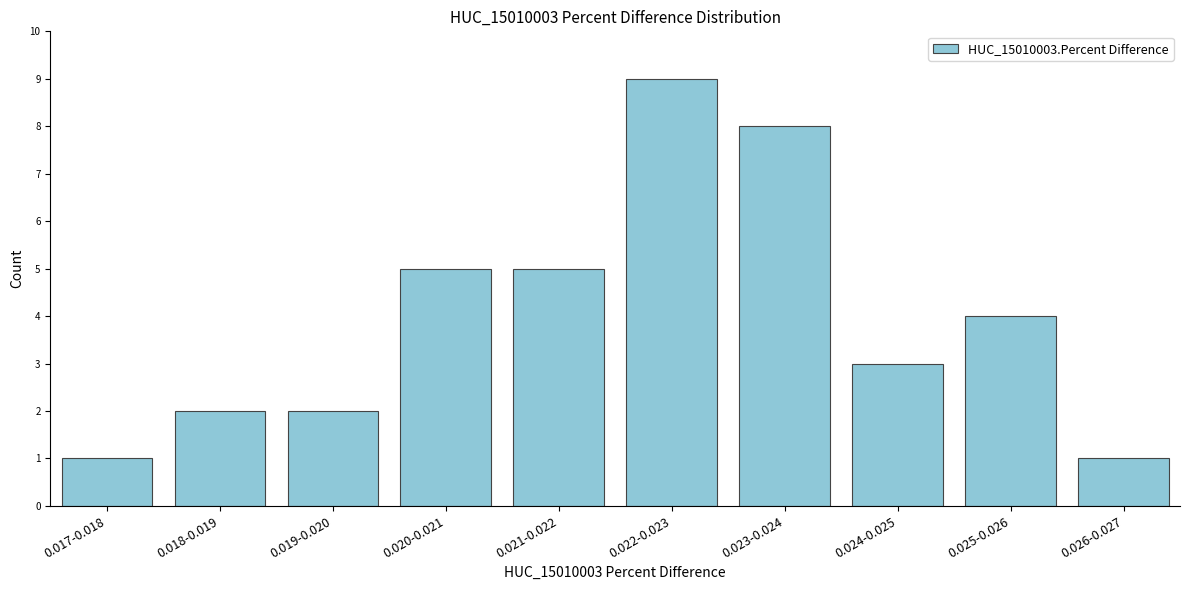

Reading right to left, transcribe all the data shown in this chart.

0.026-0.027=1	0.025-0.026=4	0.024-0.025=3	0.023-0.024=8	0.022-0.023=9	0.021-0.022=5	0.020-0.021=5	0.019-0.020=2	0.018-0.019=2	0.017-0.018=1